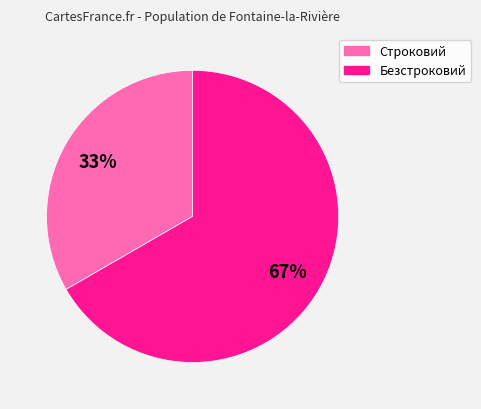

Between Безстроковий and Строковий, which is larger?

Безстроковий